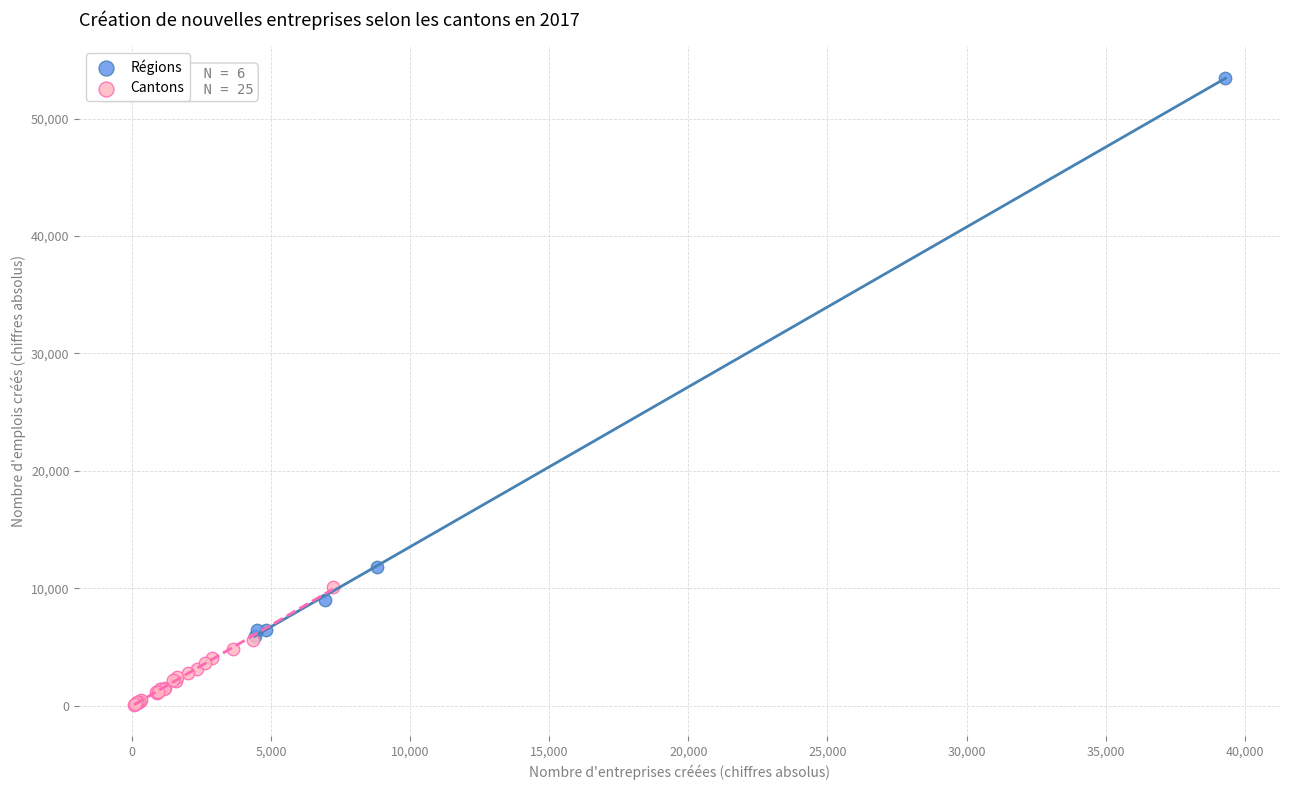

Which series reaches the minimum Y coordinate?

Cantons